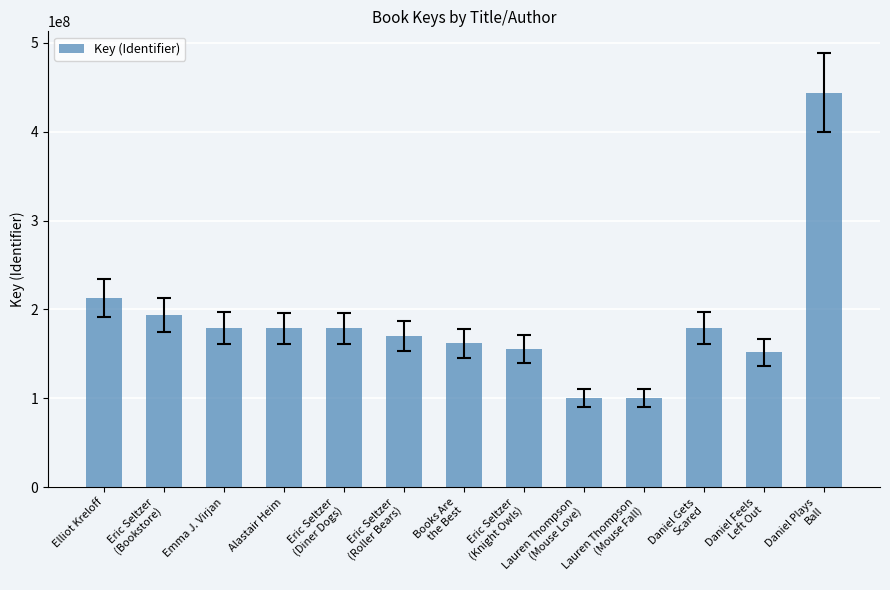

What is the value of the 8th bar from the left?

155873217